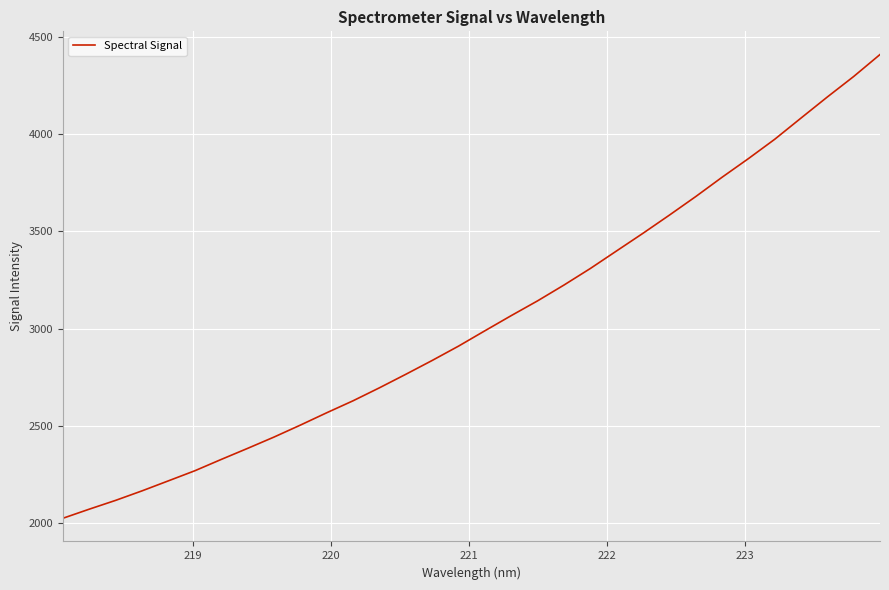

What is the difference between the maximum and minimum values?

2382.4